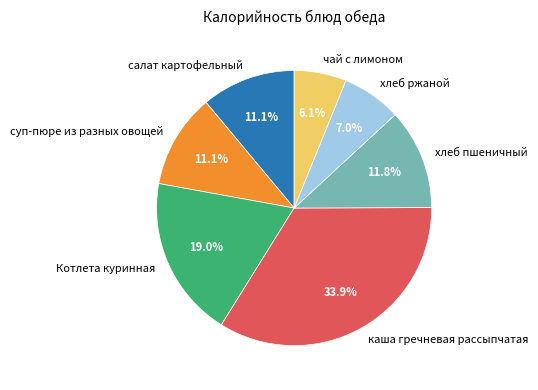

To the nearest percent, what is the average slice percentage?

14%